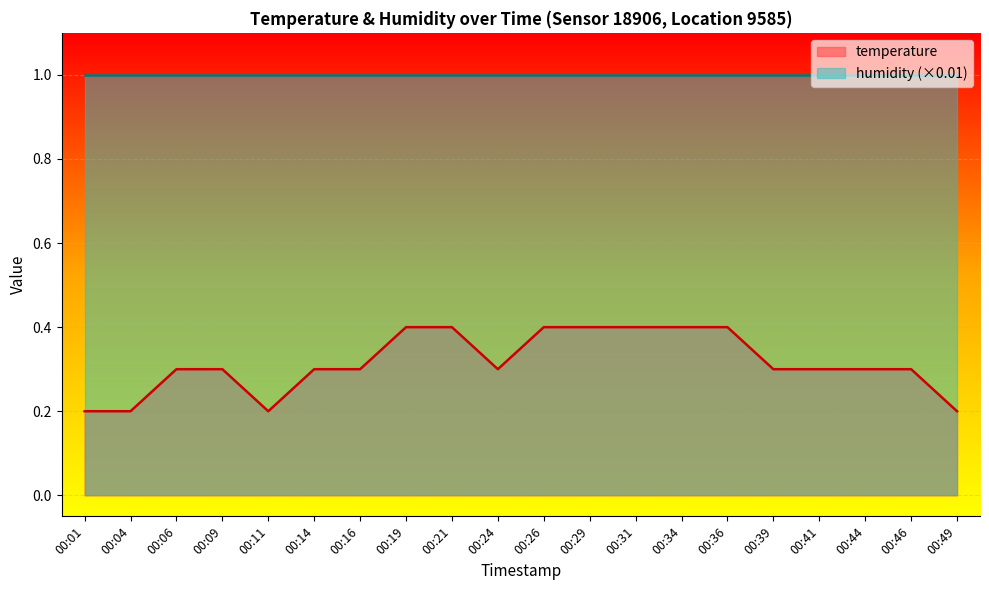

What is the minimum value shown in the chart?

0.2